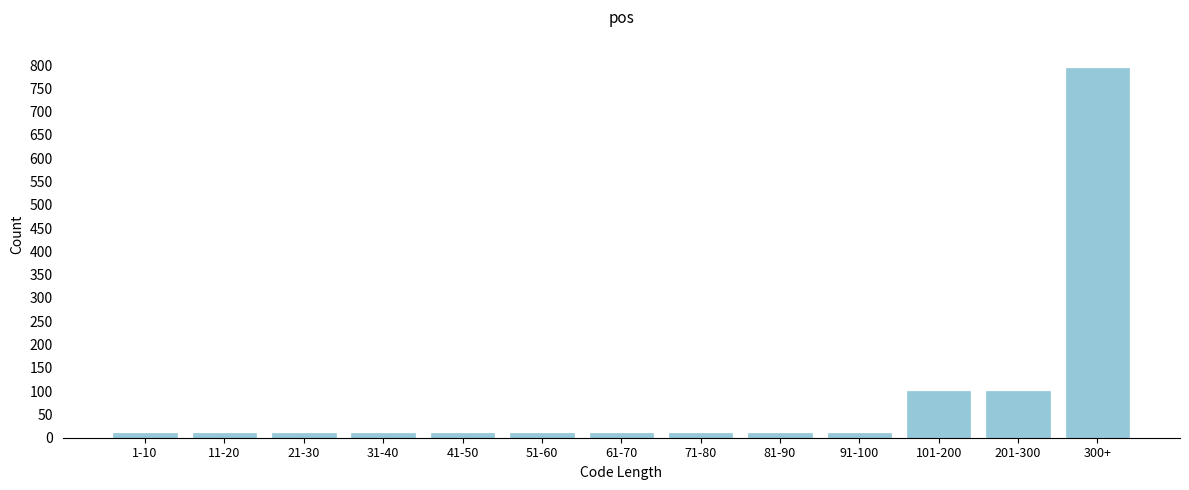

Reading left to right, what are all the values shown in this chart?

10	10	10	10	10	10	10	10	10	10	100	100	793